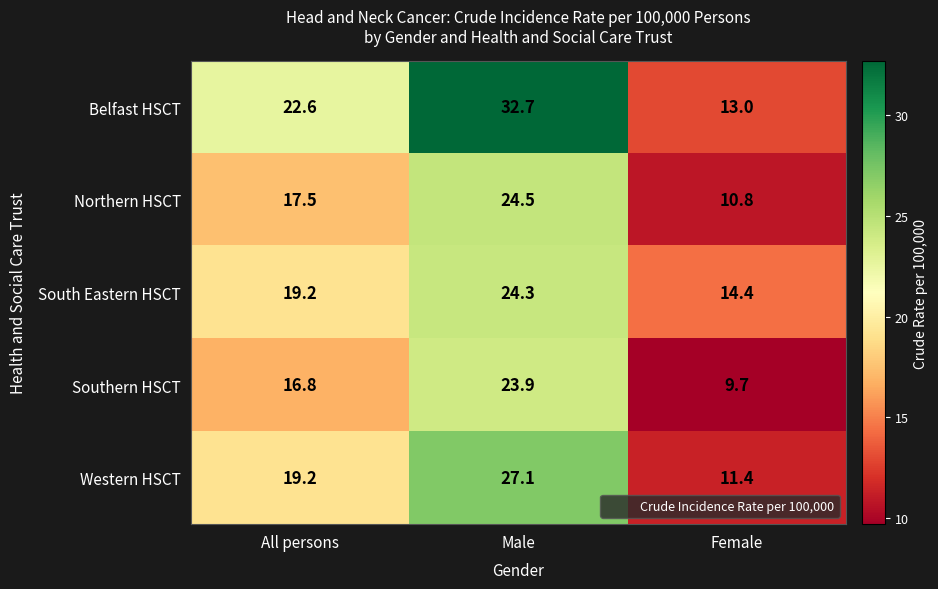

Rank the series by their maximum value, from highest to lowest.

Belfast HSCT, Western HSCT, Northern HSCT, South Eastern HSCT, Southern HSCT